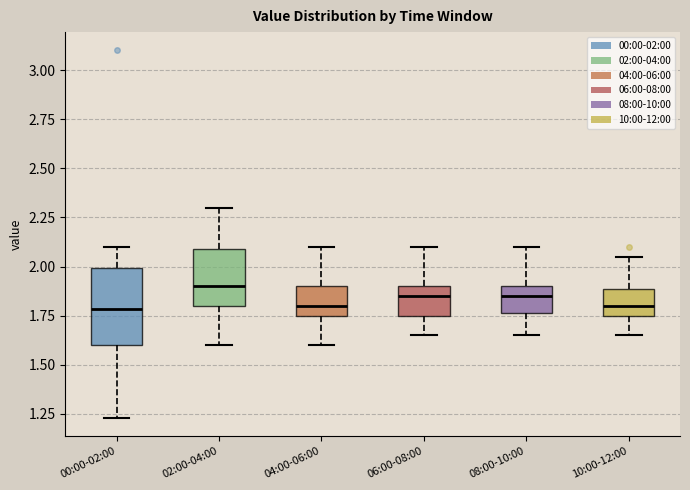

Comparing the boxes themselves (not the whiskers), which one is the tallest?

00:00-02:00